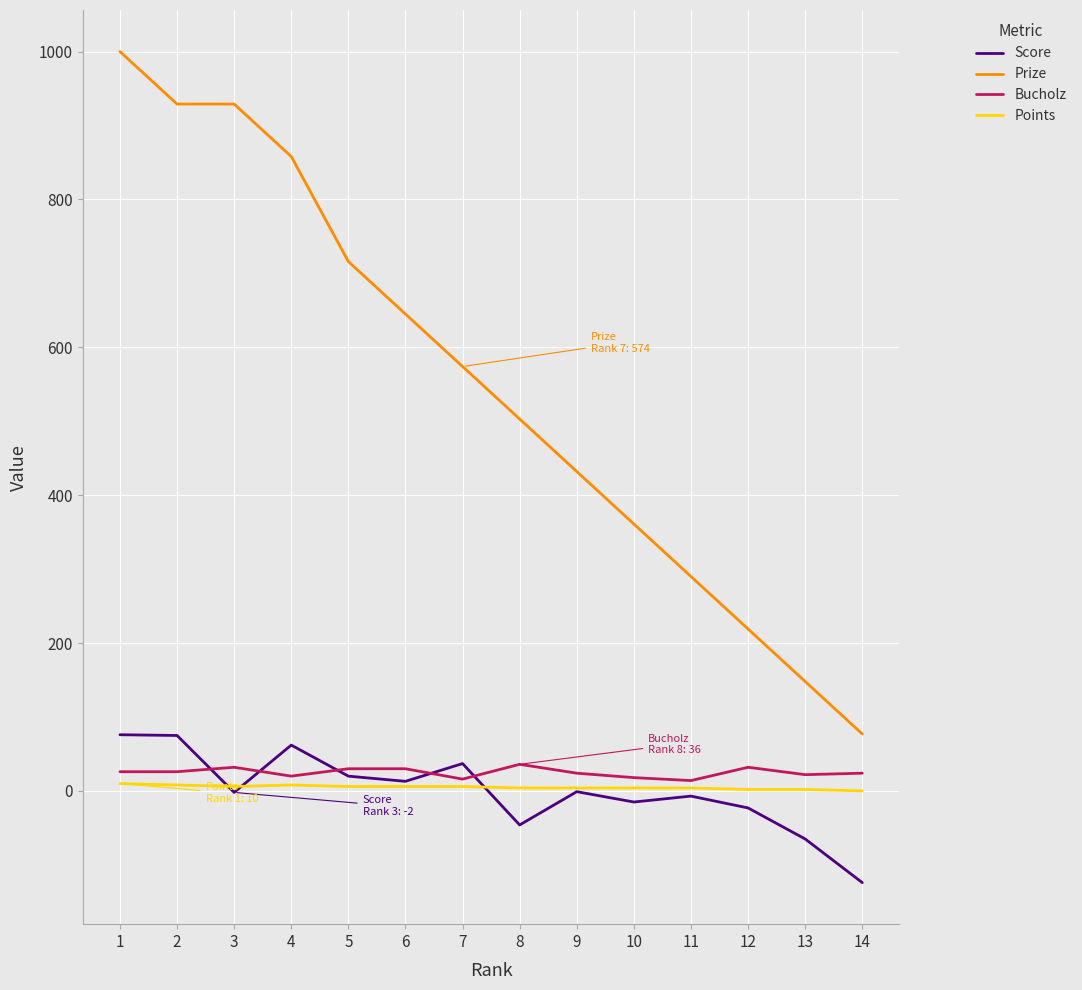

Count the Points values in the range 4 to 6.

8